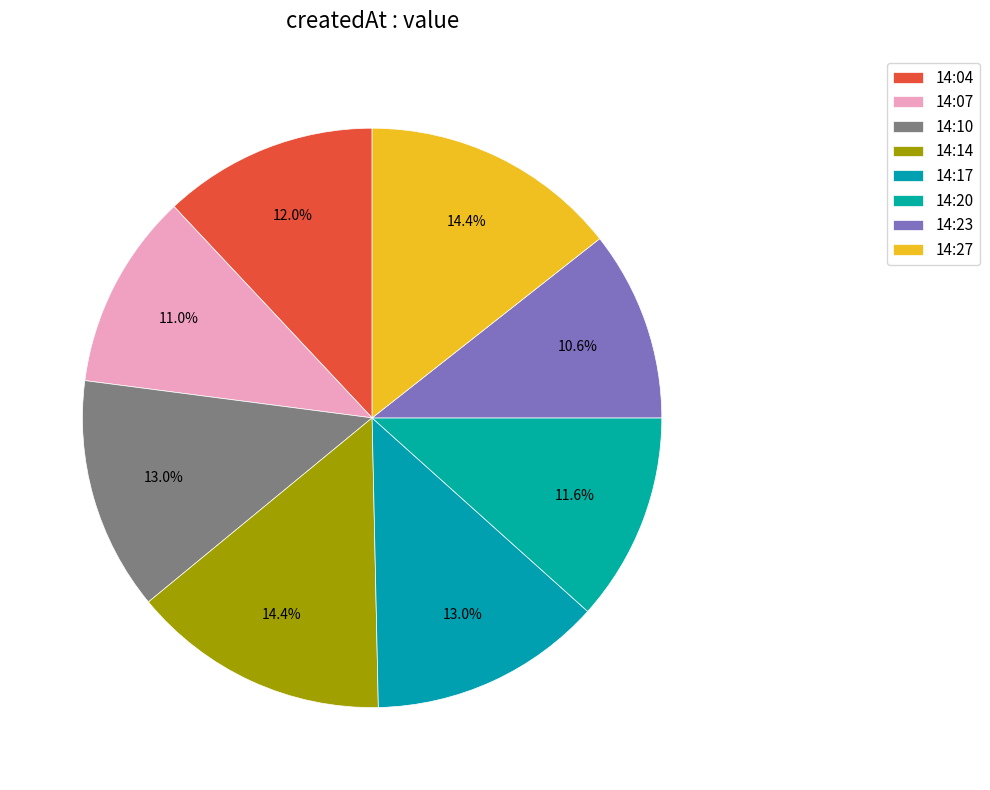

The 14:14 slice represents 14% of the pie. True or false?

True